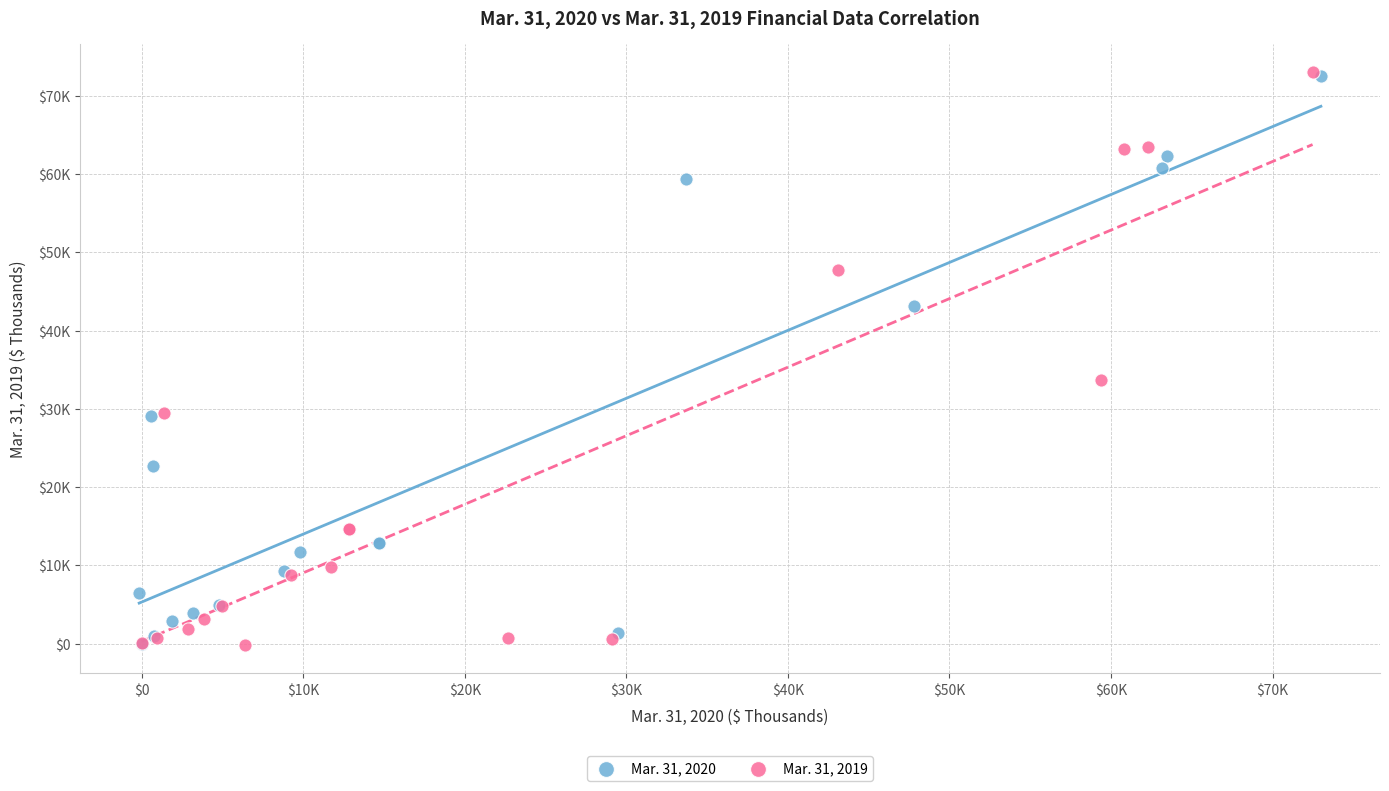

What are all the series names shown in the legend?

Mar. 31, 2020, Mar. 31, 2019